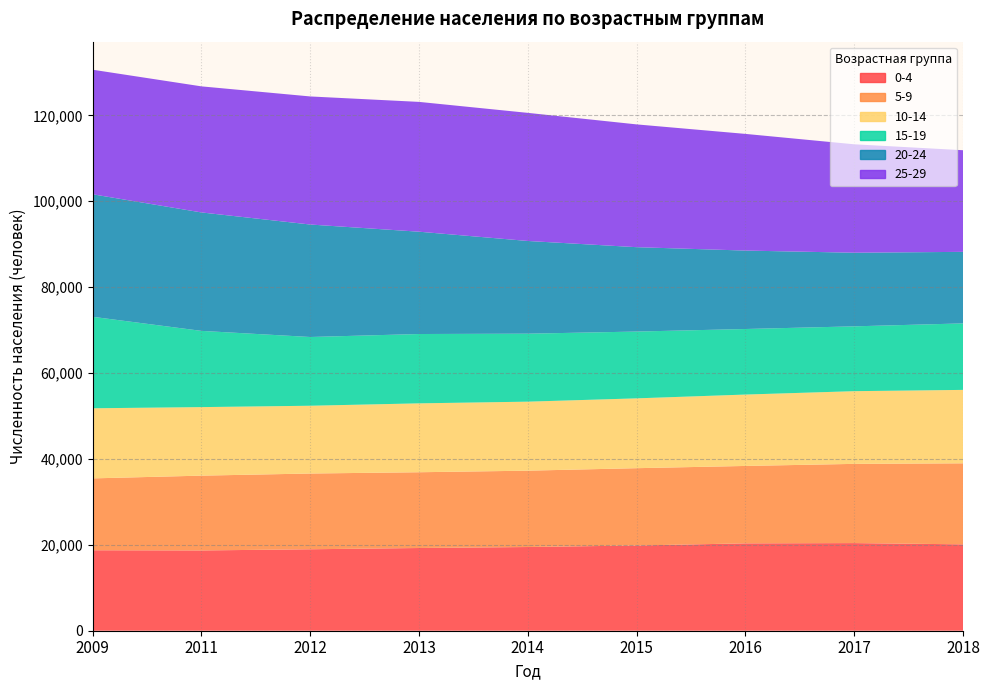

Reading right to left, transcribe all the data shown in this chart.

0-4: 2018=20115	2017=20408	2016=20345	2015=19848	2014=19492	2013=19262	2012=18966	2011=18693	2009=18738
5-9: 2018=18866	2017=18444	2016=18025	2015=18000	2014=17777	2013=17642	2012=17641	2011=17419	2009=16736
10-14: 2018=17100	2017=16930	2016=16624	2015=16261	2014=16071	2013=16043	2012=15783	2011=15959	2009=16324
15-19: 2018=15483	2017=15097	2016=15264	2015=15555	2014=15830	2013=16144	2012=16007	2011=17752	2009=21304
20-24: 2018=16660	2017=17142	2016=18265	2015=19647	2014=21587	2013=23825	2012=26191	2011=27579	2009=28527
25-29: 2018=23666	2017=25248	2016=27169	2015=28594	2014=29831	2013=30228	2012=29824	2011=29358	2009=29007